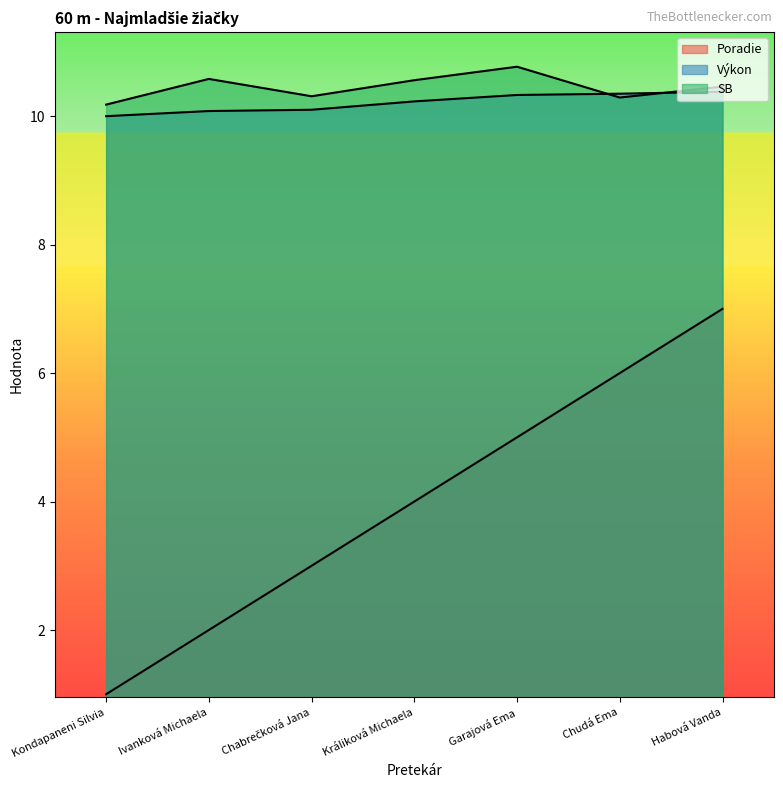

How many lines are shown in the chart?

3